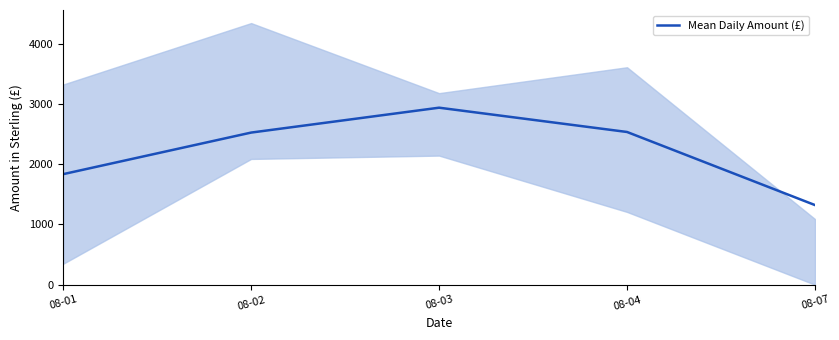

Rank the categories by value from lowest to highest.

08-07, 08-01, 08-02, 08-04, 08-03